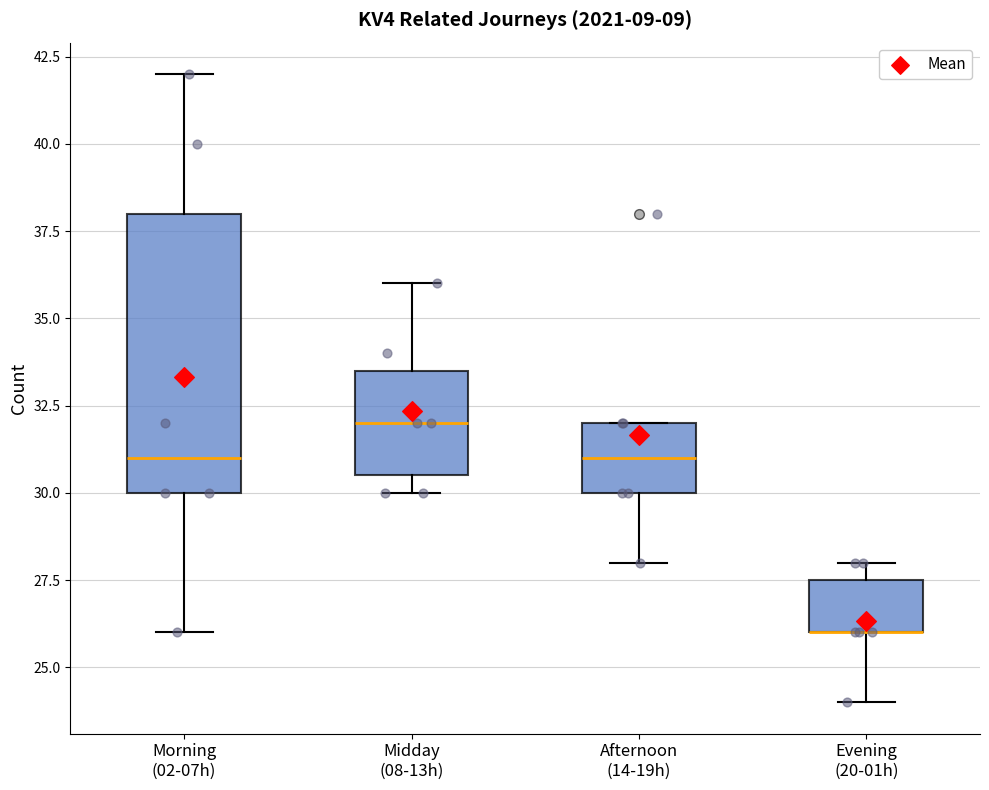

Reading left to right, transcribe this box plot: for each box, give where its median line is, the range the box spans, and where its two whiskers end, as read against the y-axis. The values are not printed on the chart, so give them approximately, as read against the axis.

Morning (02-07h): median 31.0, box 30.0 to 38.0, whiskers 26.0 to 42.0
Midday (08-13h): median 32.0, box 30.5 to 33.5, whiskers 30.0 to 36.0
Afternoon (14-19h): median 31.0, box 30.0 to 32.0, whiskers 28.0 to 32.0
Evening (20-01h): median 26.0 (drawn on the box's lower edge), box 26.0 to 27.5, whiskers 24.0 to 28.0